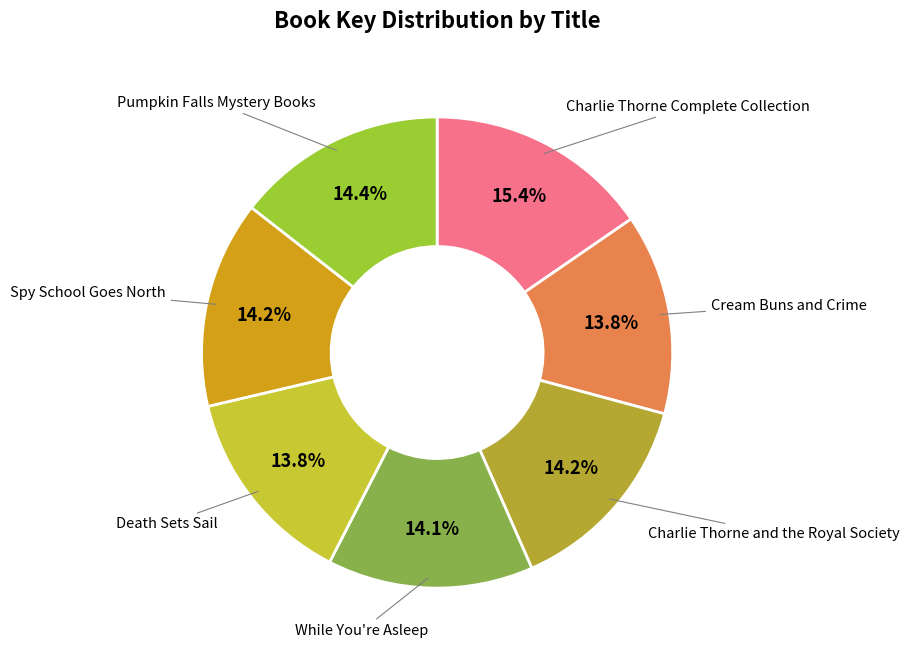

To the nearest percent, what is the combined percentage of Pumpkin Falls Mystery Books and Cream Buns and Crime?

28%